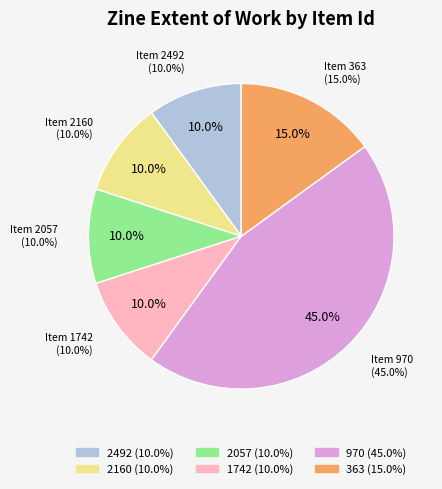

Is there any slice that represents more than half of the pie?

No